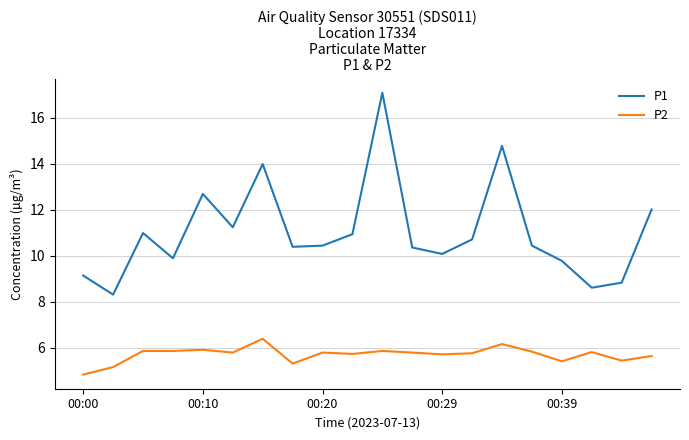

What is the minimum value shown in the chart?

4.8